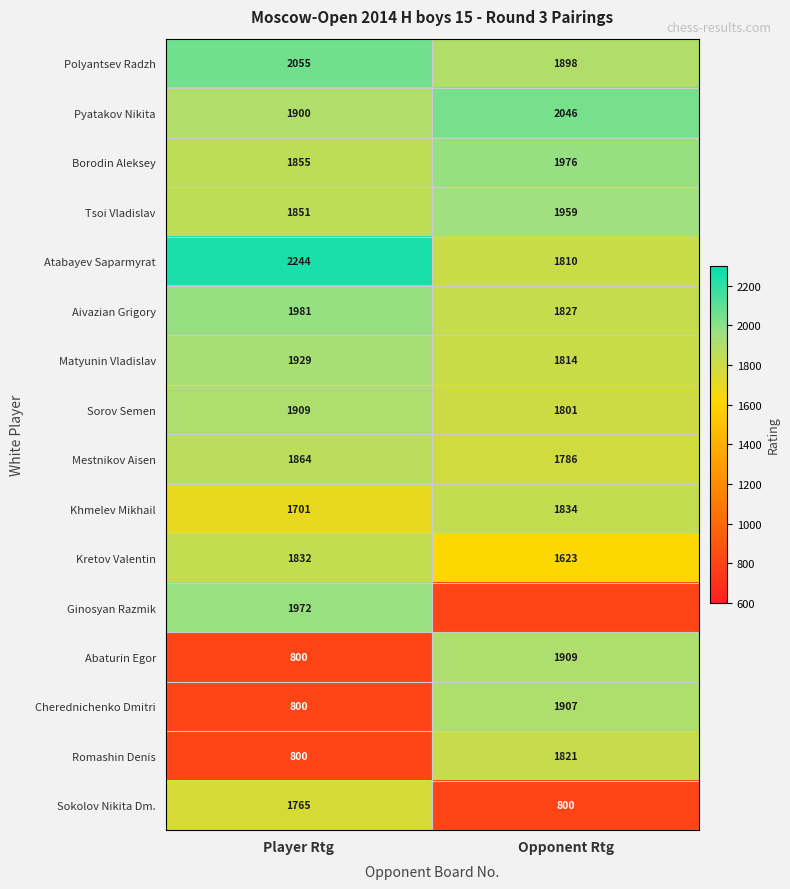

True or false: Romashin Denis has a value of 2541 at Opponent Rtg.

False